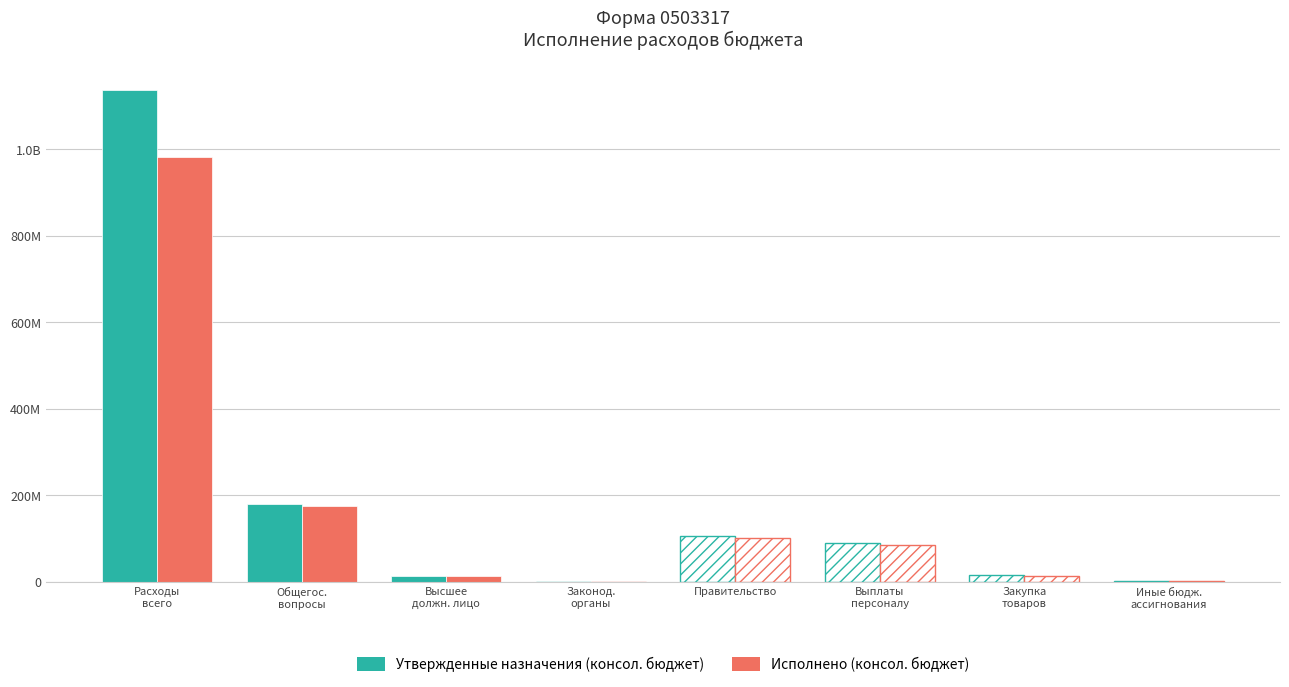

Are the bars horizontal?

No